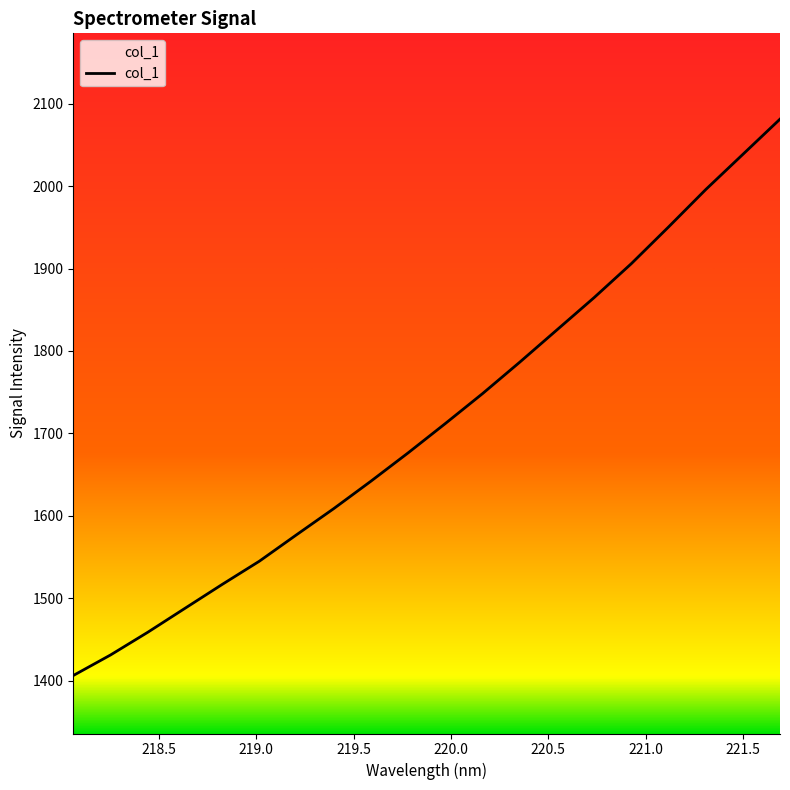

What is the greatest value displayed?

2081.2